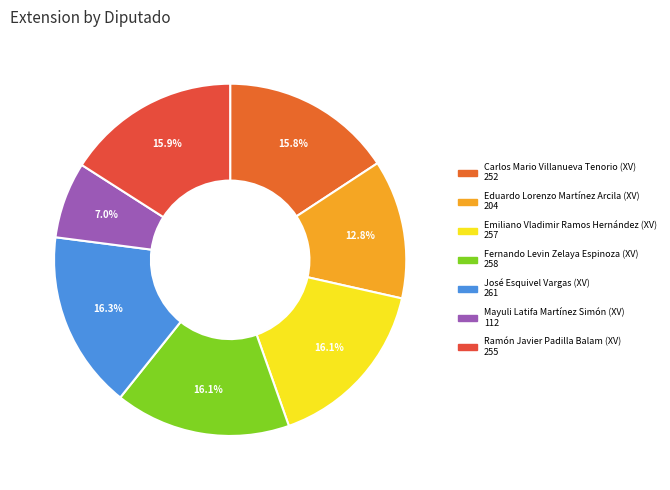

How many segments does this pie chart have?

7